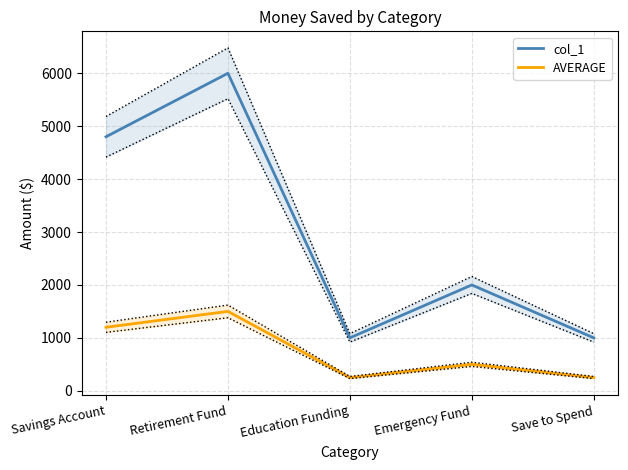

Where does the col_1 series first go above 2000?

Savings Account